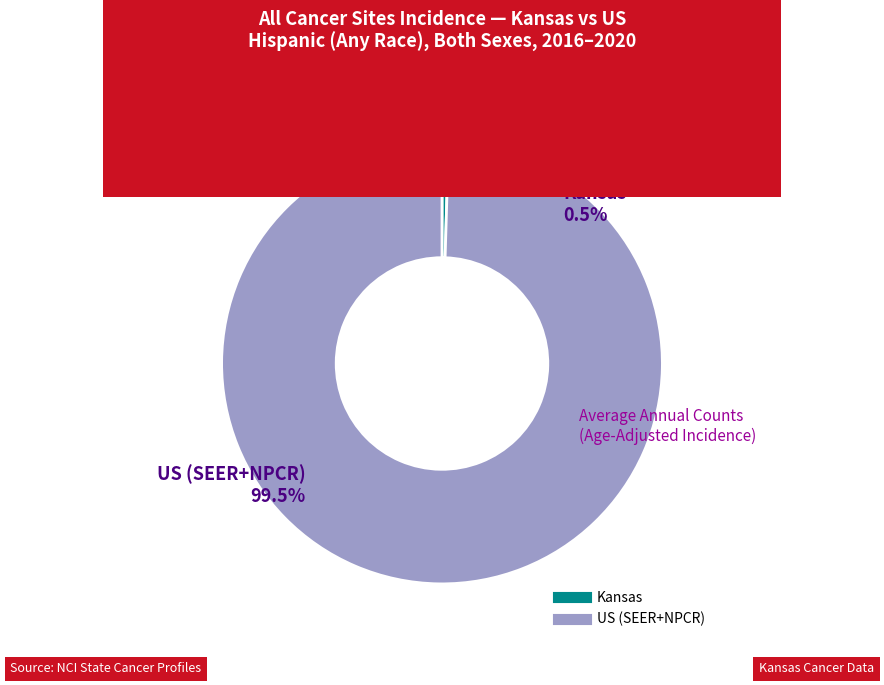

Which slice is the largest?

US (SEER+NPCR)